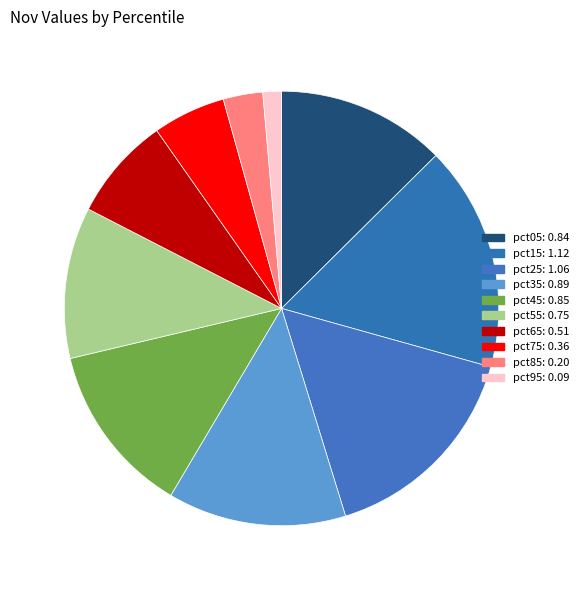

How many slices are in this pie chart?

10